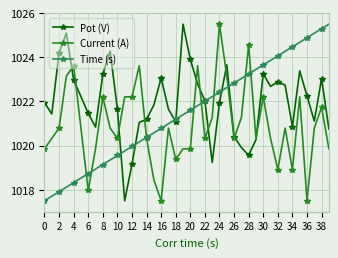

Which series has the largest total across all categories?

Pot (V)